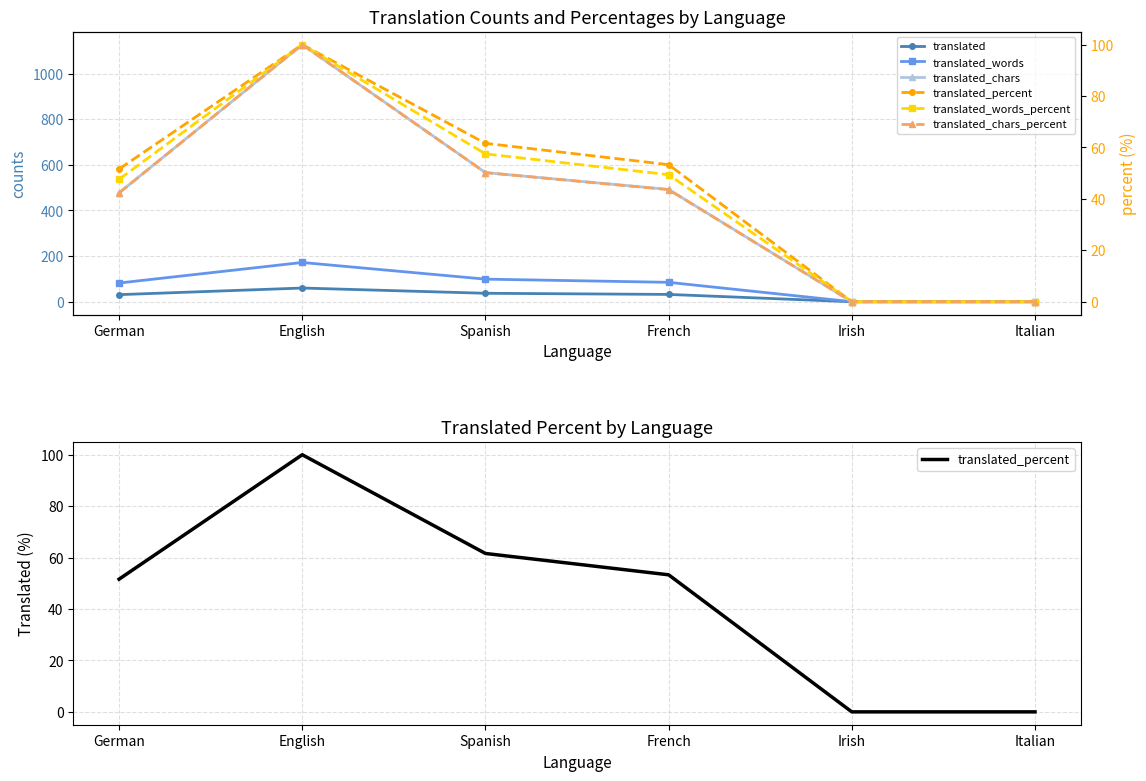

At which category does translated_percent reach its first local peak?

English